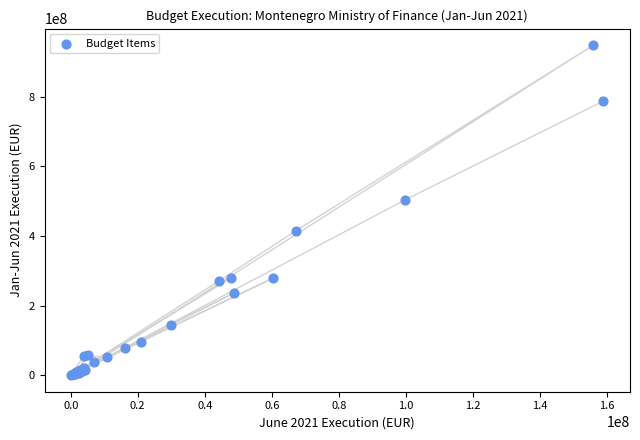

What Y value in the scatter plot is closest to 474478423?

504352177.6